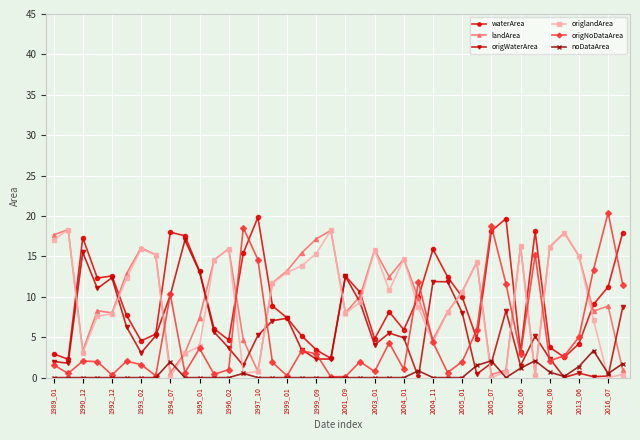

What are all the series names shown in the legend?

waterArea, landArea, origWaterArea, origlandArea, origNoDataArea, noDataArea